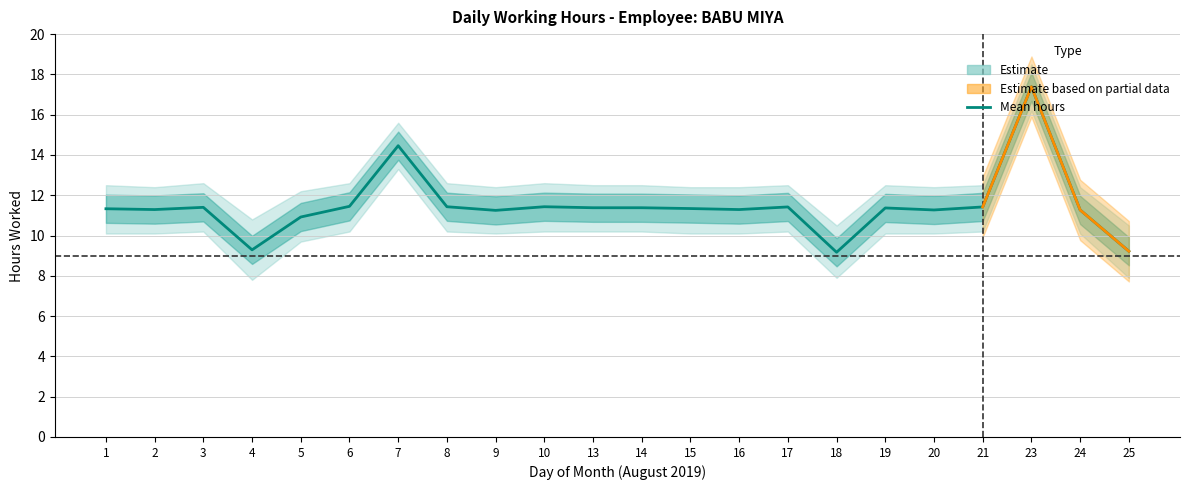

In Hours Worked, how many points are lower than both neighbors (excluding endpoints)?

6